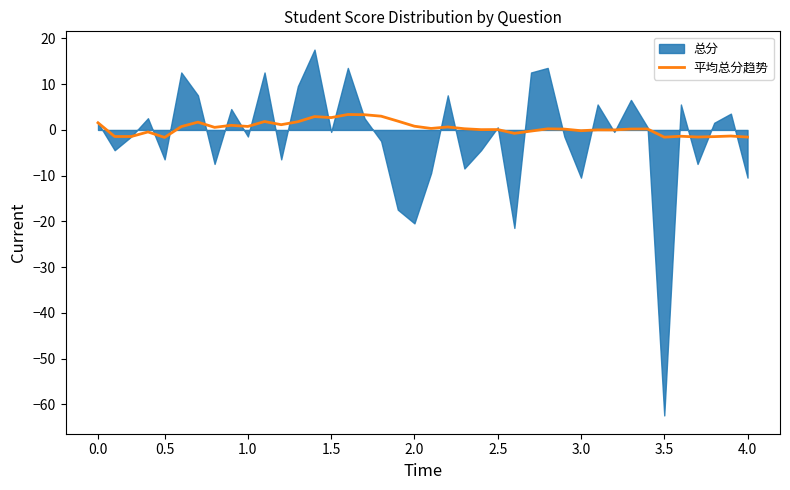

Approximately how many times larger is the value at 33 compared to 15?

0.1